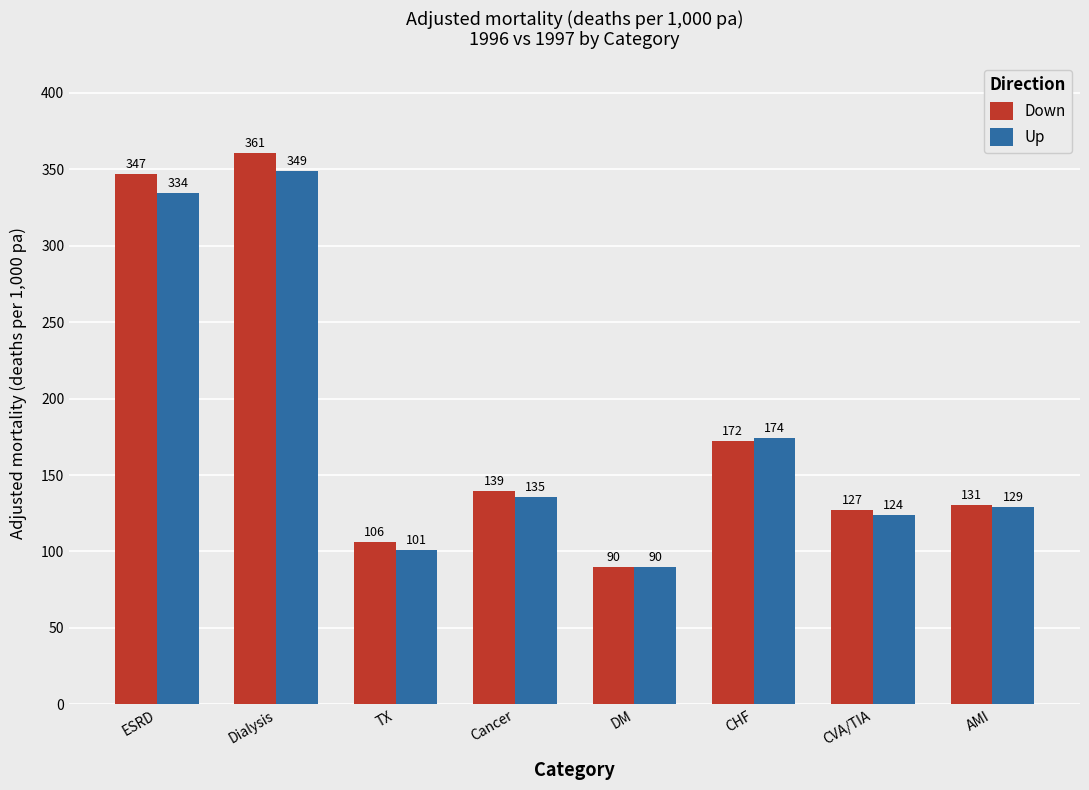

List the series in order of their peak value, lowest first.

Up, Down